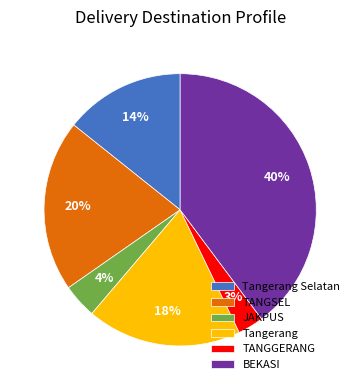

What is the ratio of the value at TANGSEL to the value at Tangerang Selatan?

1.4